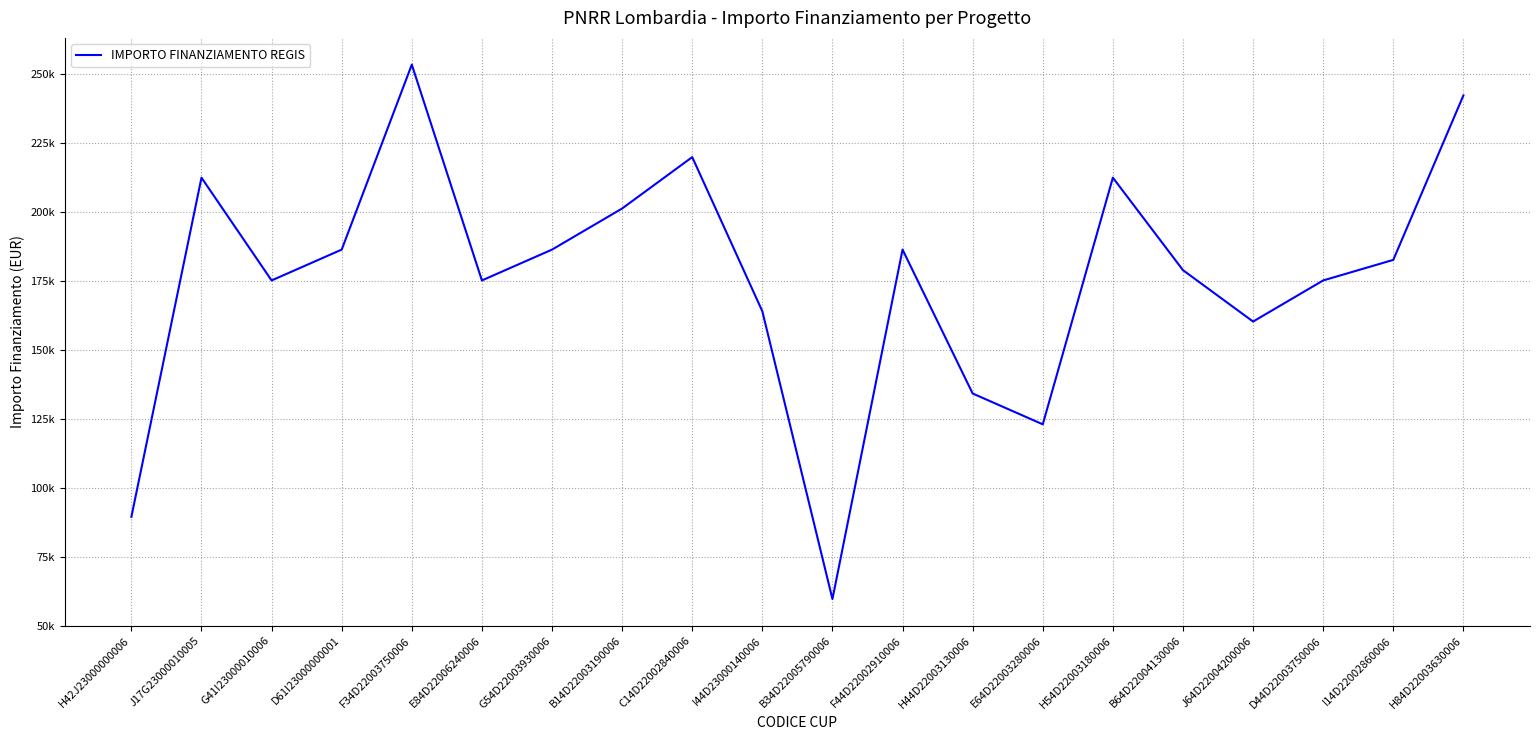

Where is the data nearest to the value 156484?

J64D22004200006